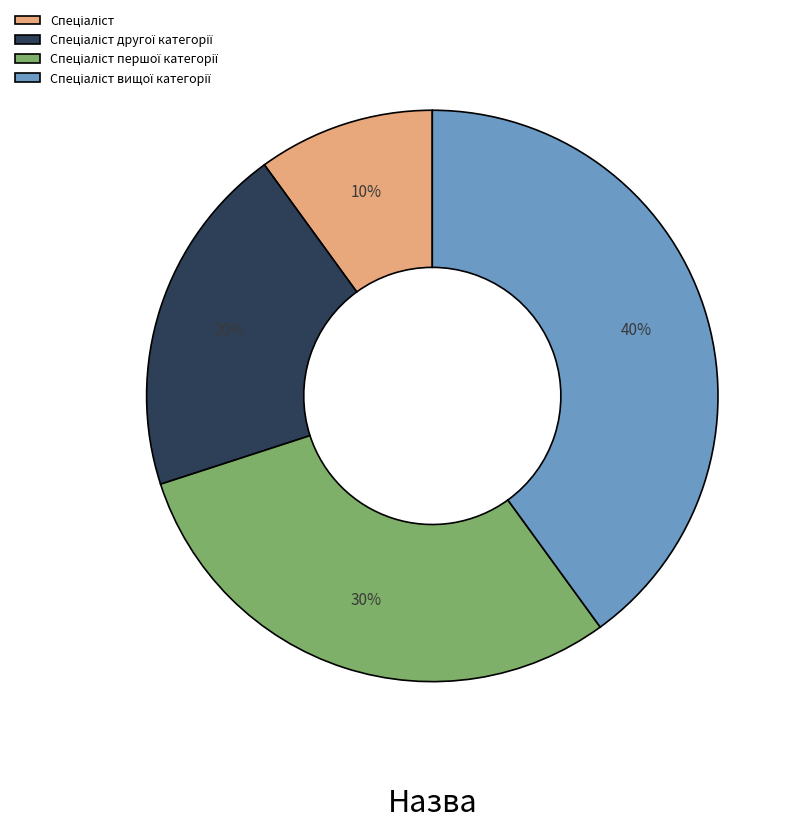

Does any single category account for the majority?

No